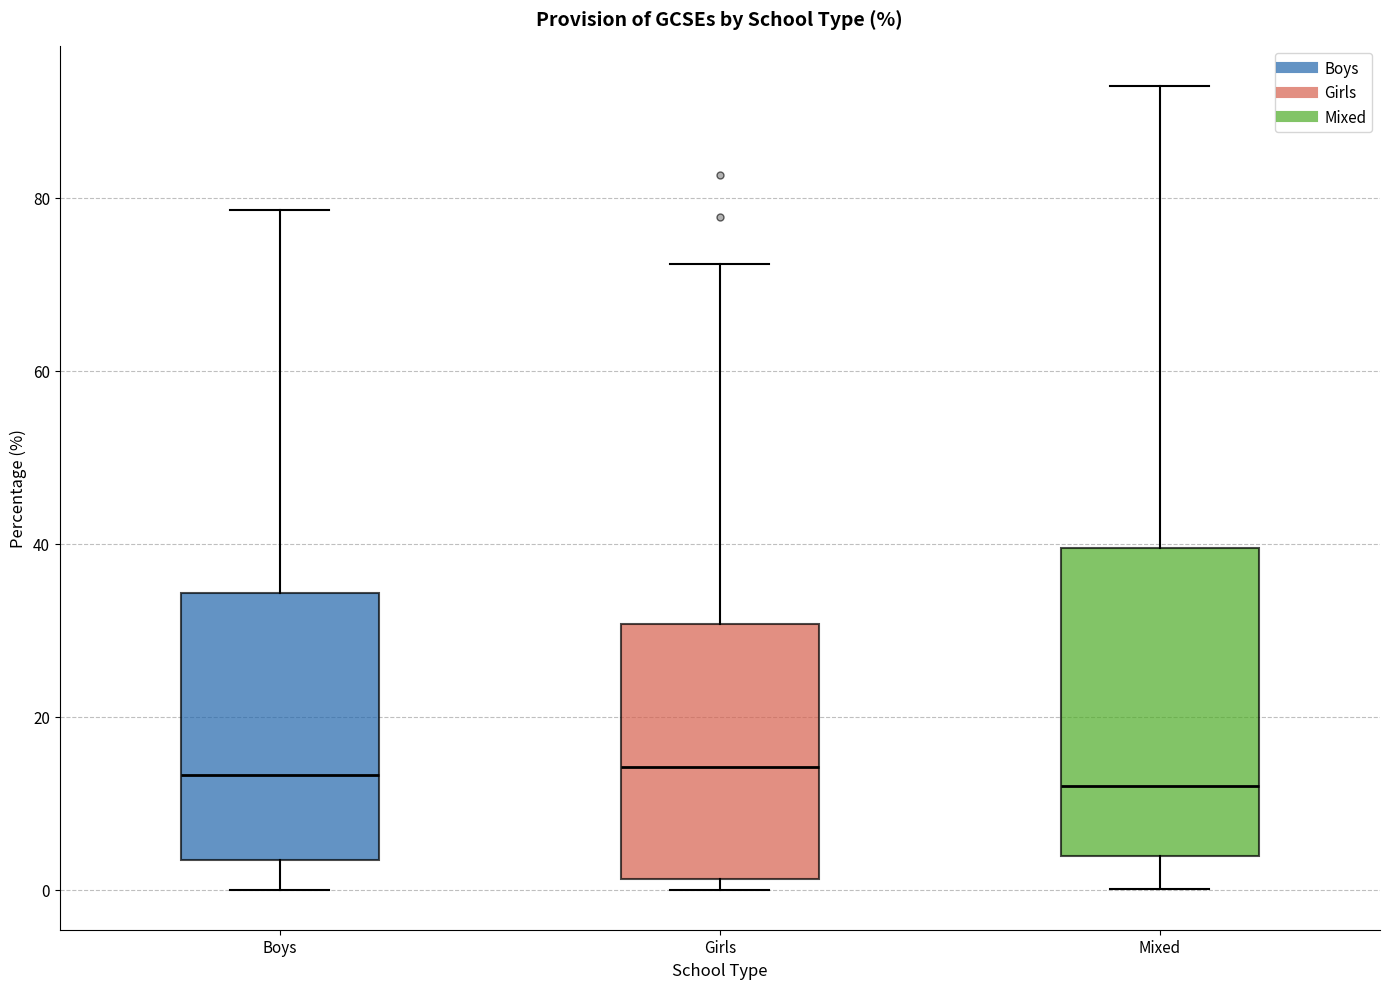

Reading left to right, transcribe this box plot: for each box, give where its median line is, the range the box spans, and where its two whiskers end, as read against the y-axis. The values are not printed on the chart, so give them approximately, as read against the axis.

Boys: median 14, box 4 to 34, whiskers 0 to 78
Girls: median 14, box 2 to 30, whiskers 0 to 72
Mixed: median 12, box 4 to 40, whiskers 0 to 92